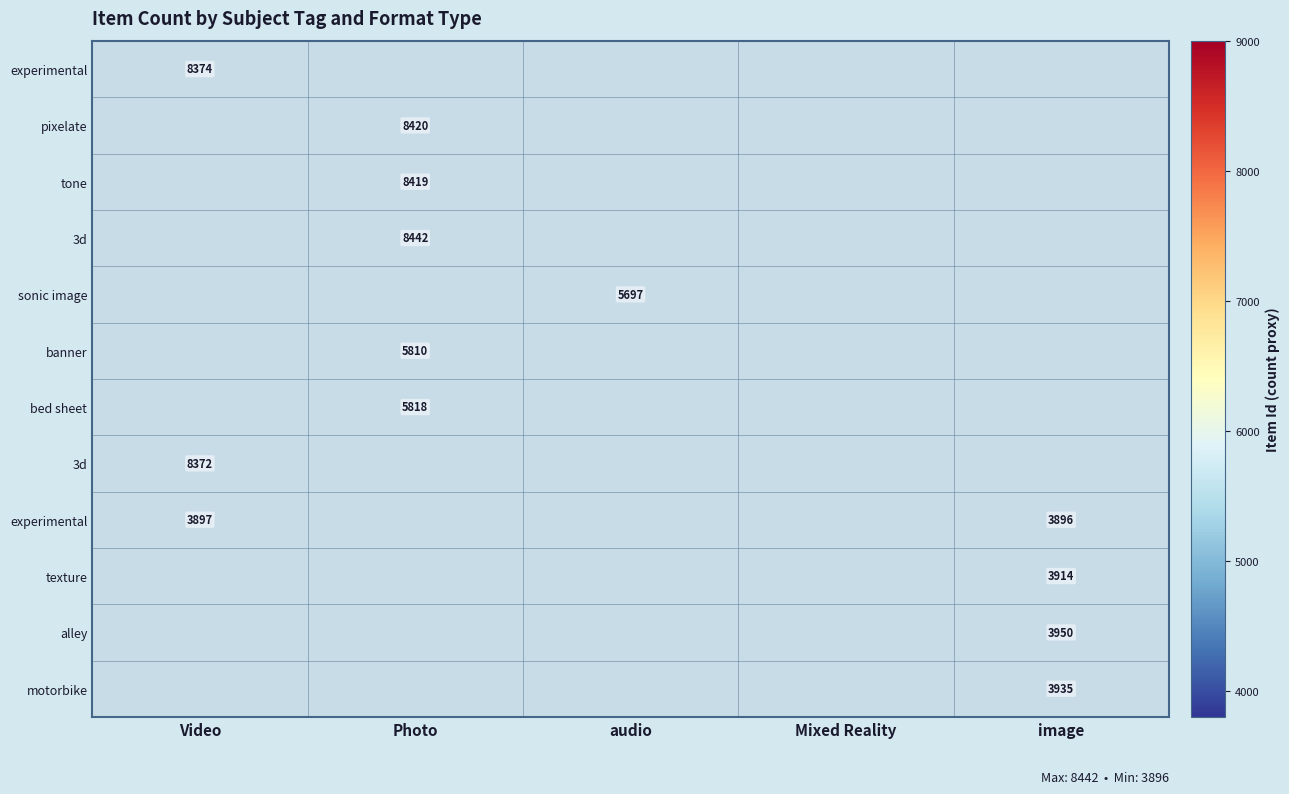

What is the greatest value displayed?

8442.0